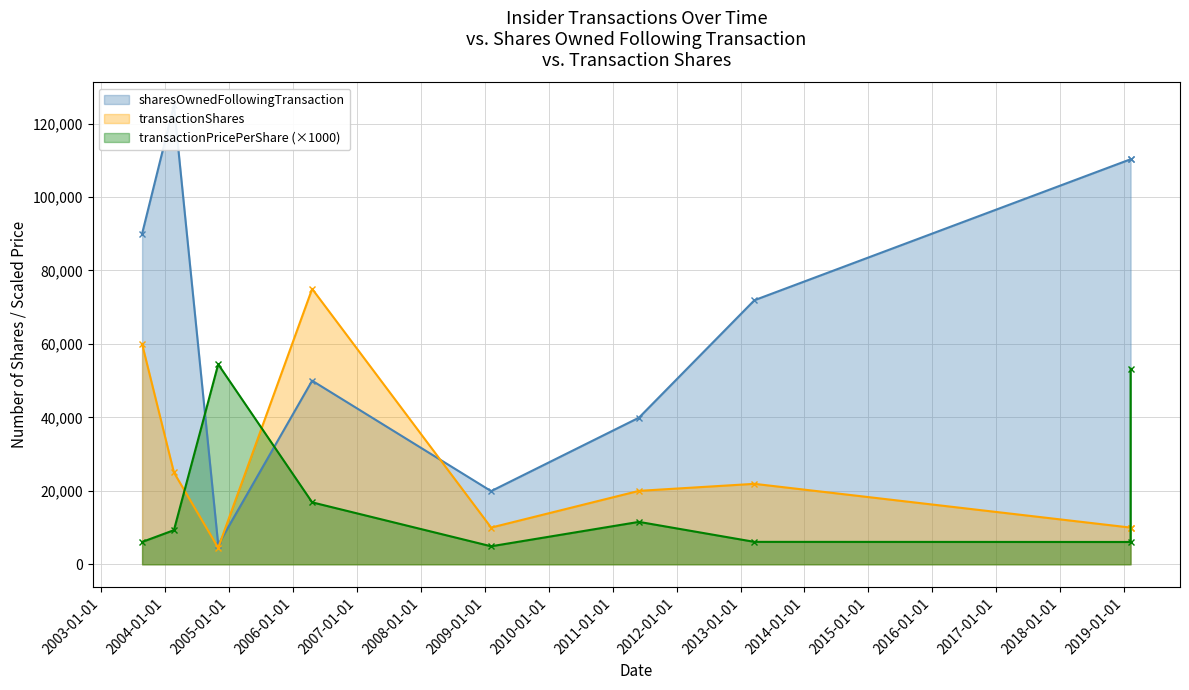

What is the total value across all series at 2004-10-29?

64303.1